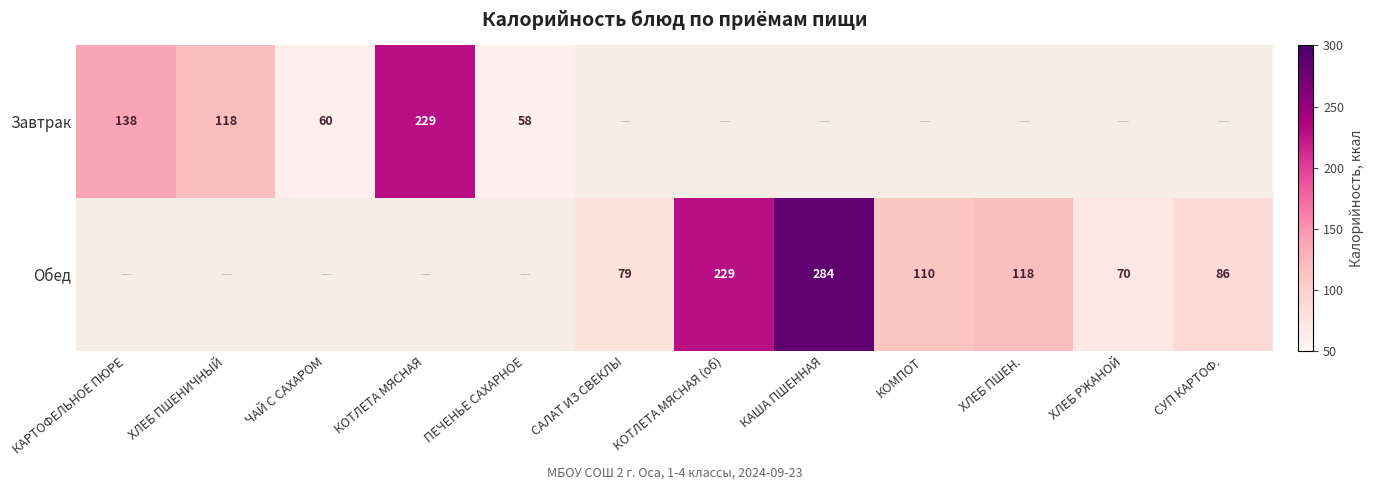

True or false: Обед has a value of 159 at КОТЛЕТА МЯСНАЯ (об).

False